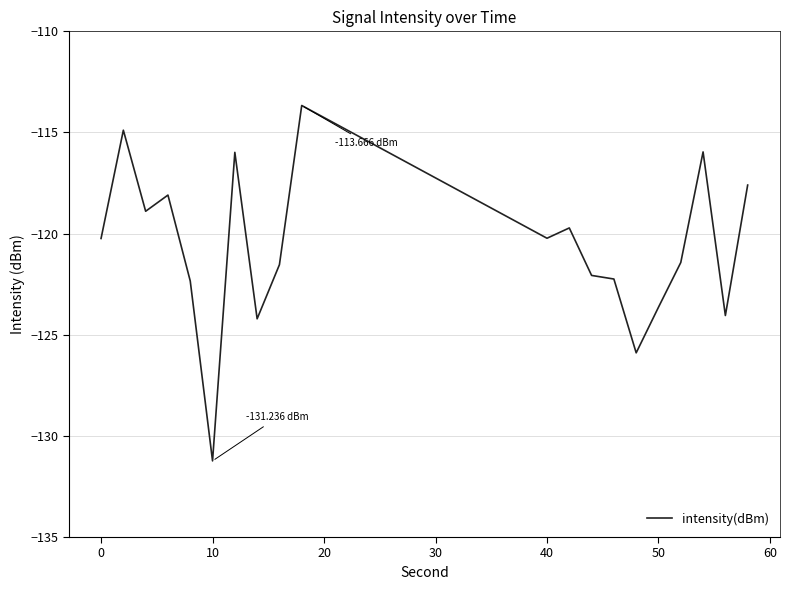

What is the difference between the maximum and minimum values?

17.6